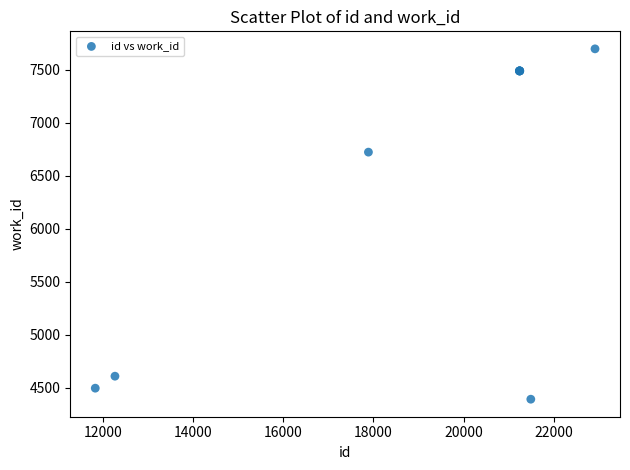

What Y value in the scatter plot is closest to 6046?

6724